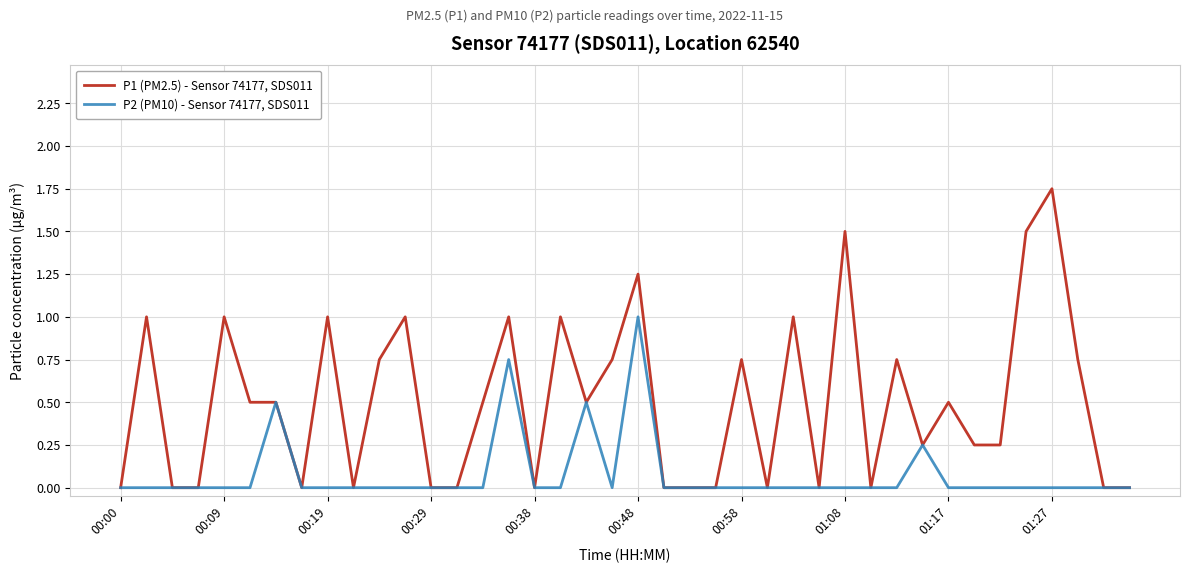

Which series has the largest range (max minus min)?

P1 (PM2.5) - Sensor 74177, SDS011